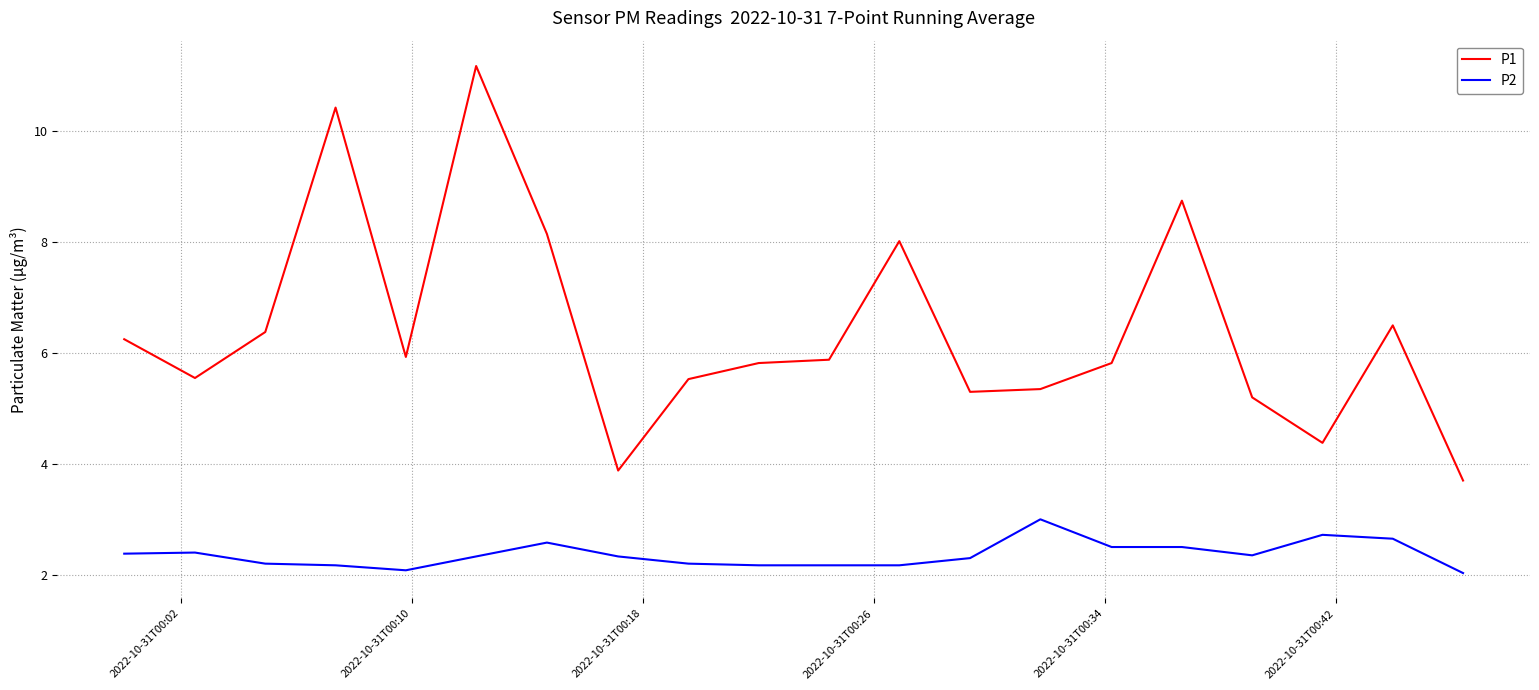

What are all the series names shown in the legend?

P1, P2